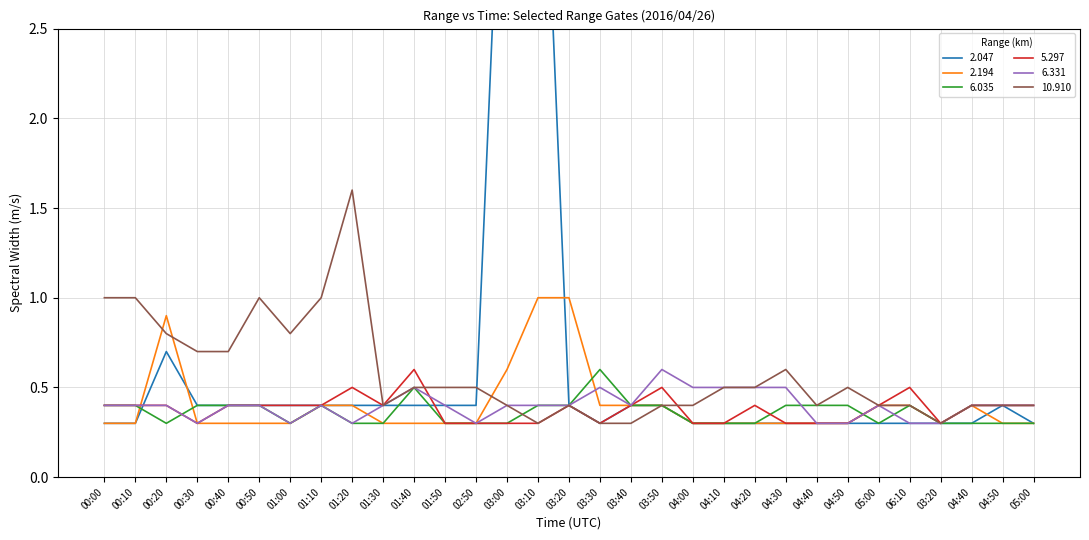

Which series has the widest spread of values?

2.047